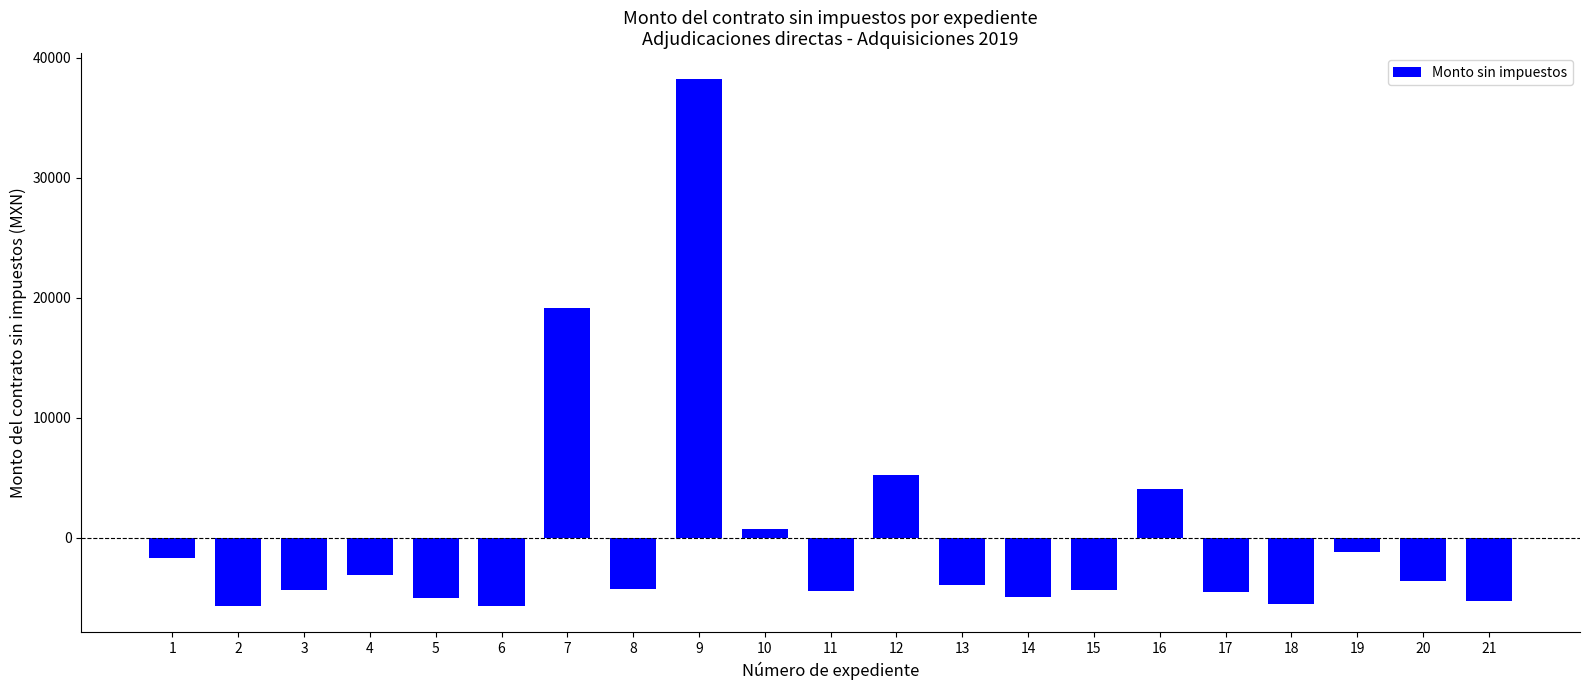

Does the chart contain any negative values?

Yes